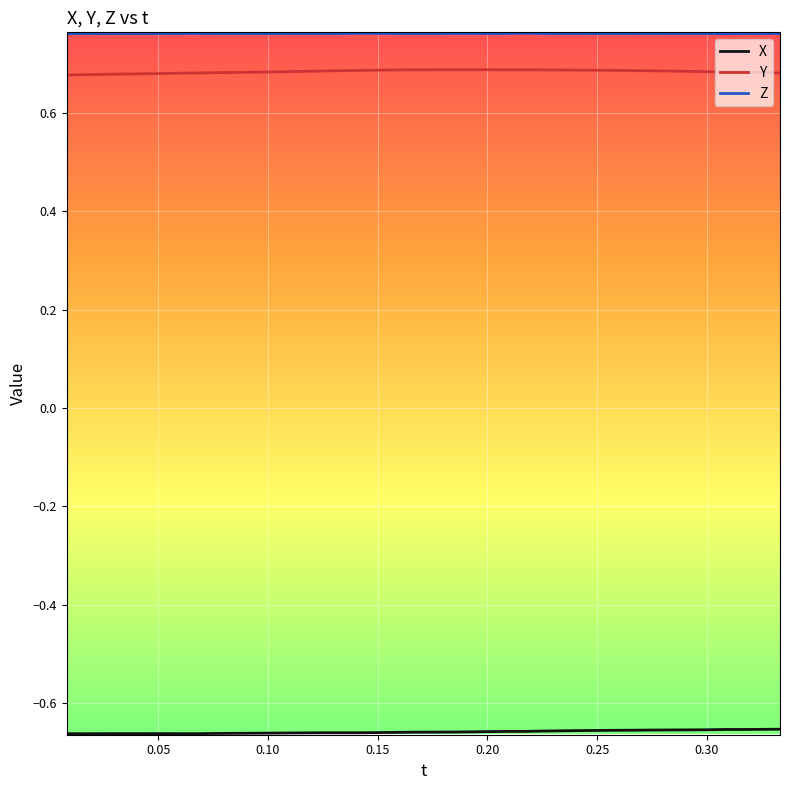

Which series has the largest total across all categories?

Z